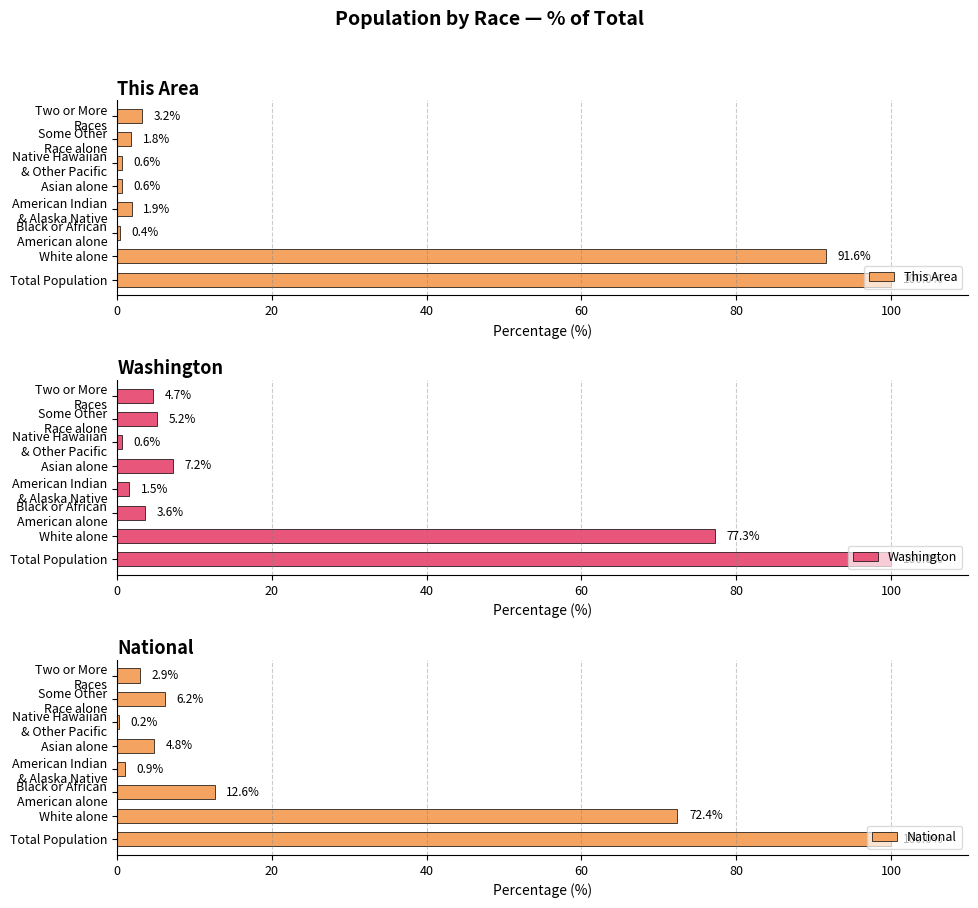

What is the difference between the maximum and minimum values in the Washington series?

99.4